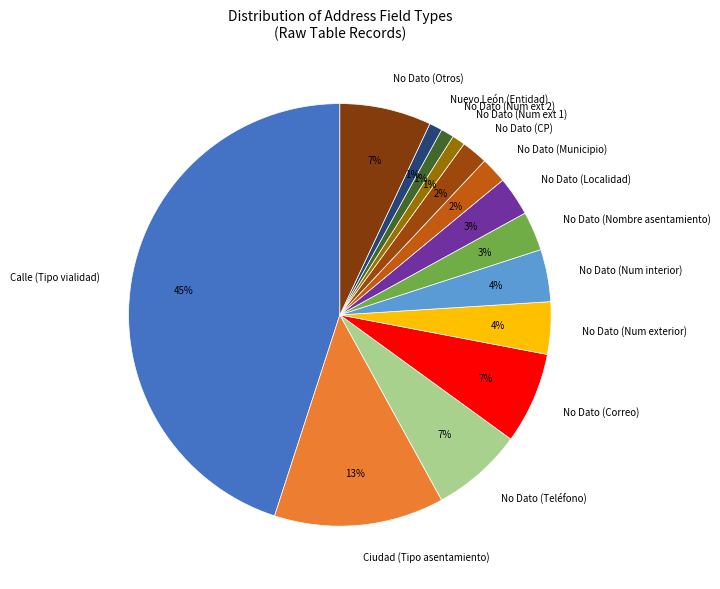

Which category has the biggest portion of the pie?

Calle (Tipo vialidad)